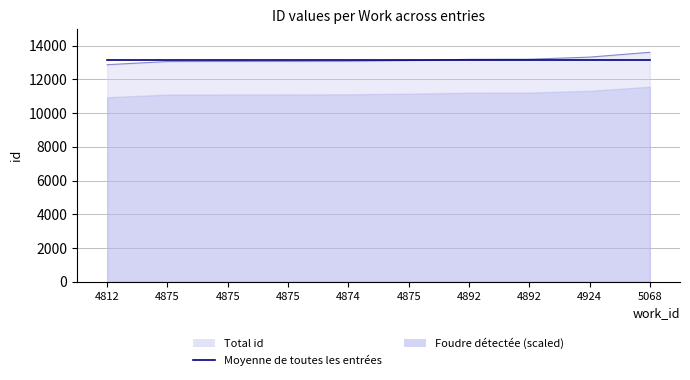

Count the number of categories in the chart.

10